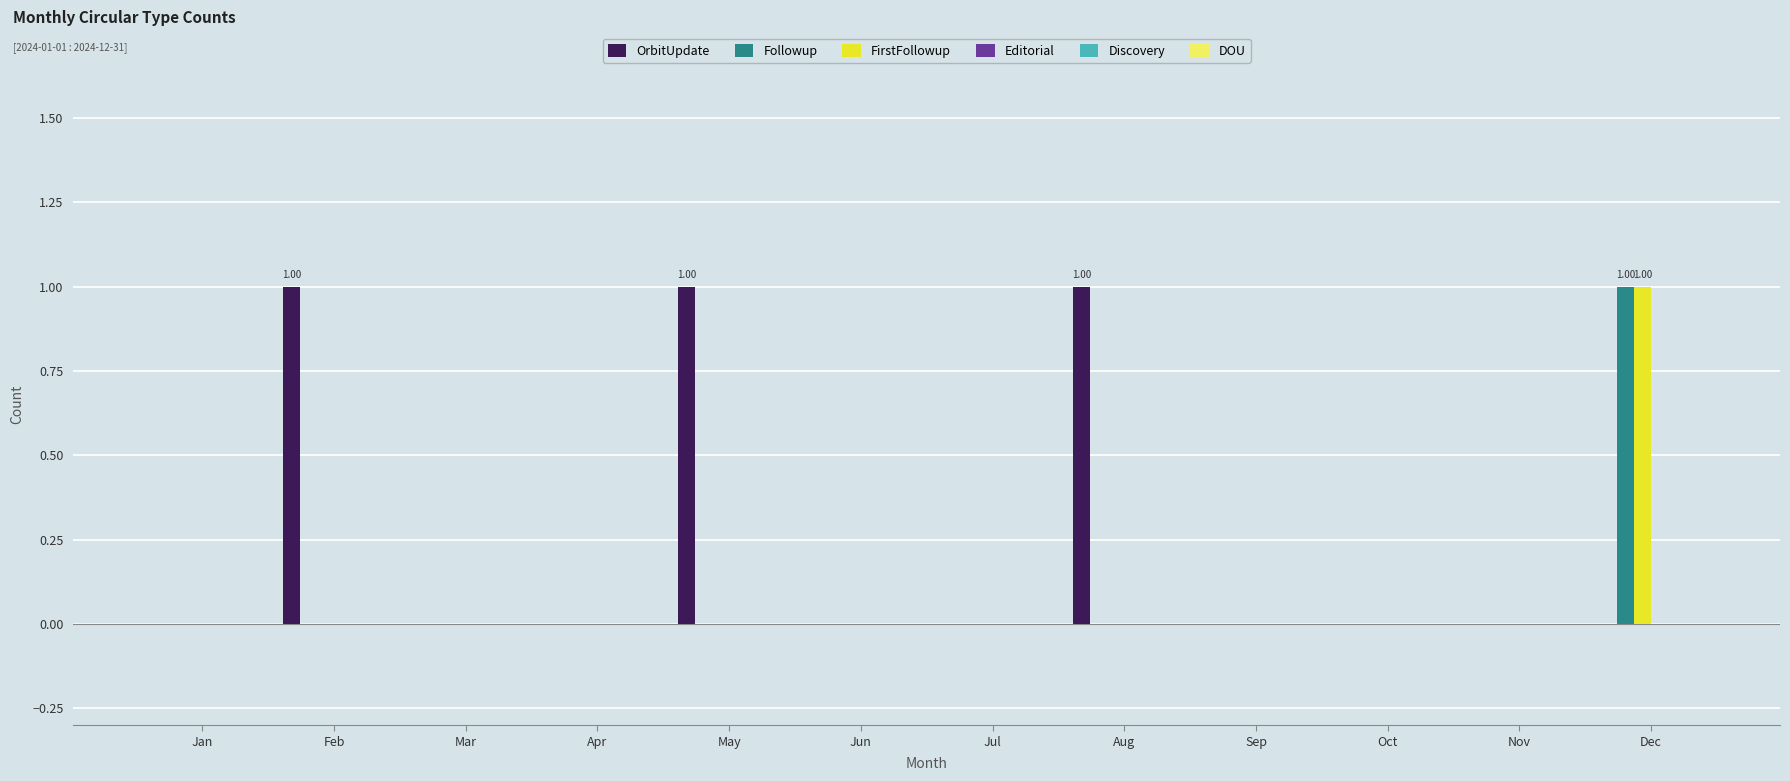

What is the total value across all series at Dec?

2